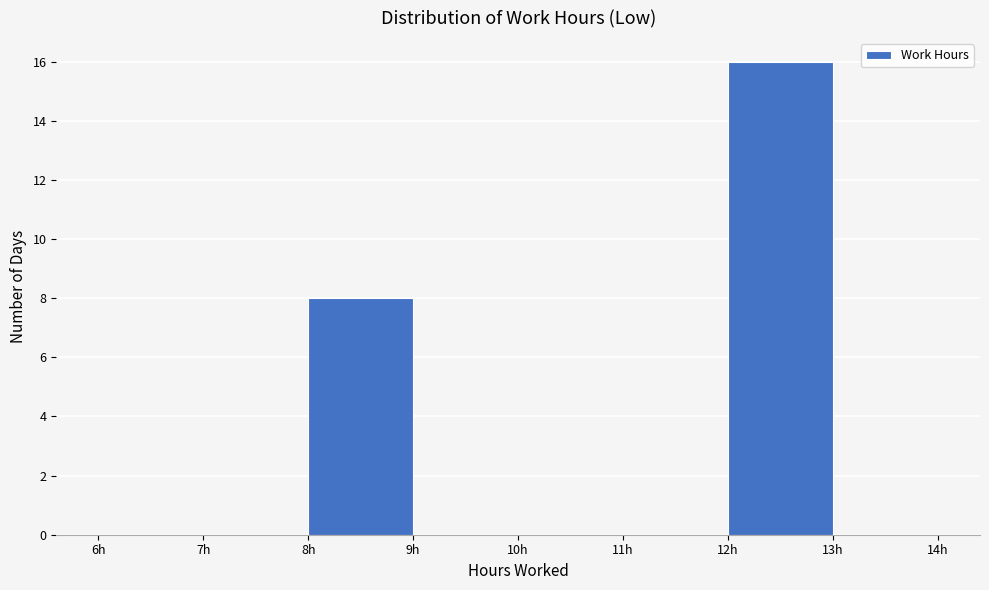

How tall is the bar that spans 8 to 9 on the x-axis? The values are not printed on the chart, so give them approximately, as read against the axis.

8